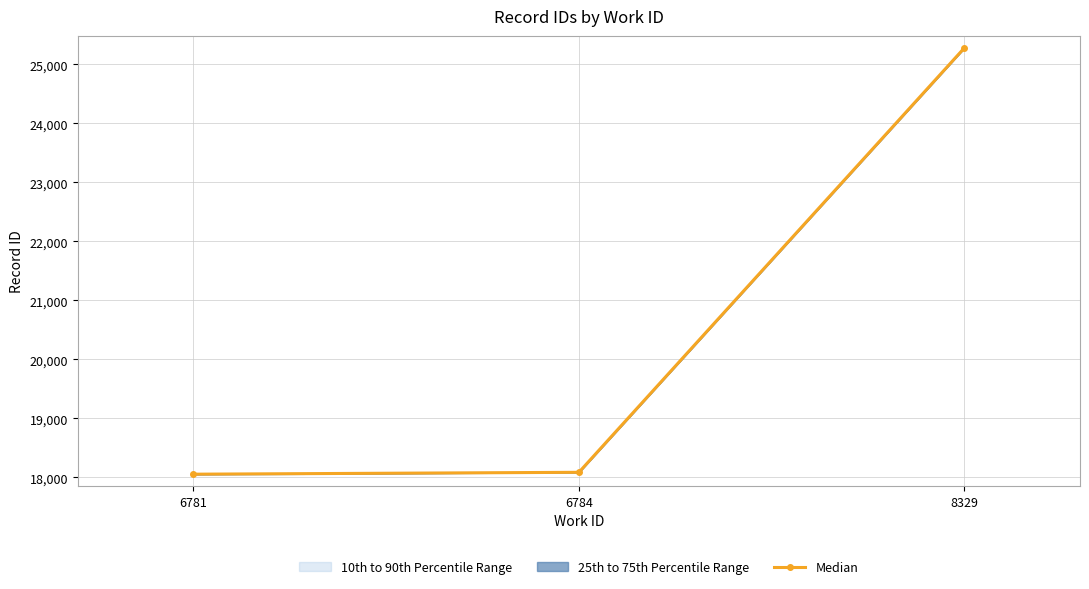

How many values are below 18088?

1